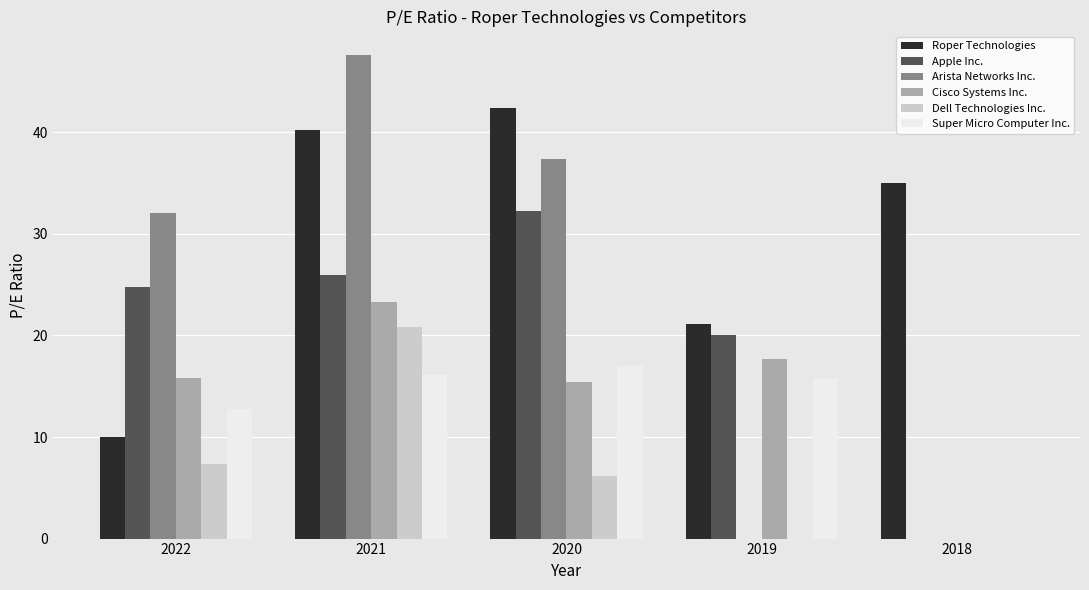

Which category has the highest value in the Apple Inc. series?

2020